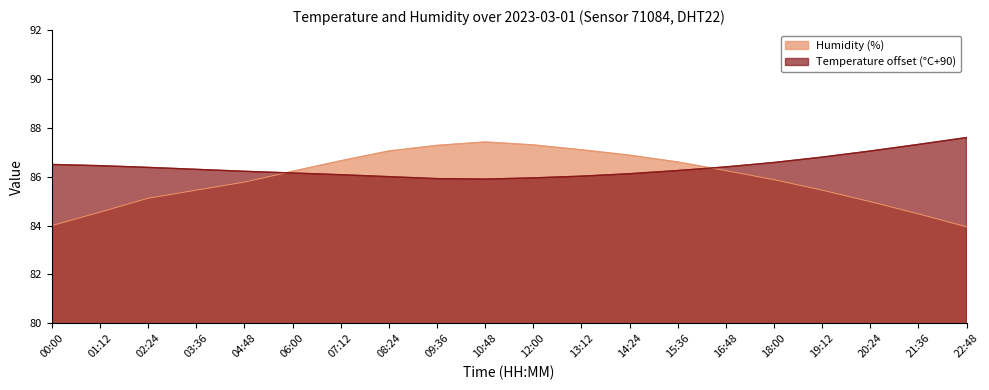

What are all the series names shown in the legend?

Humidity (%), Temperature offset (°C+90)